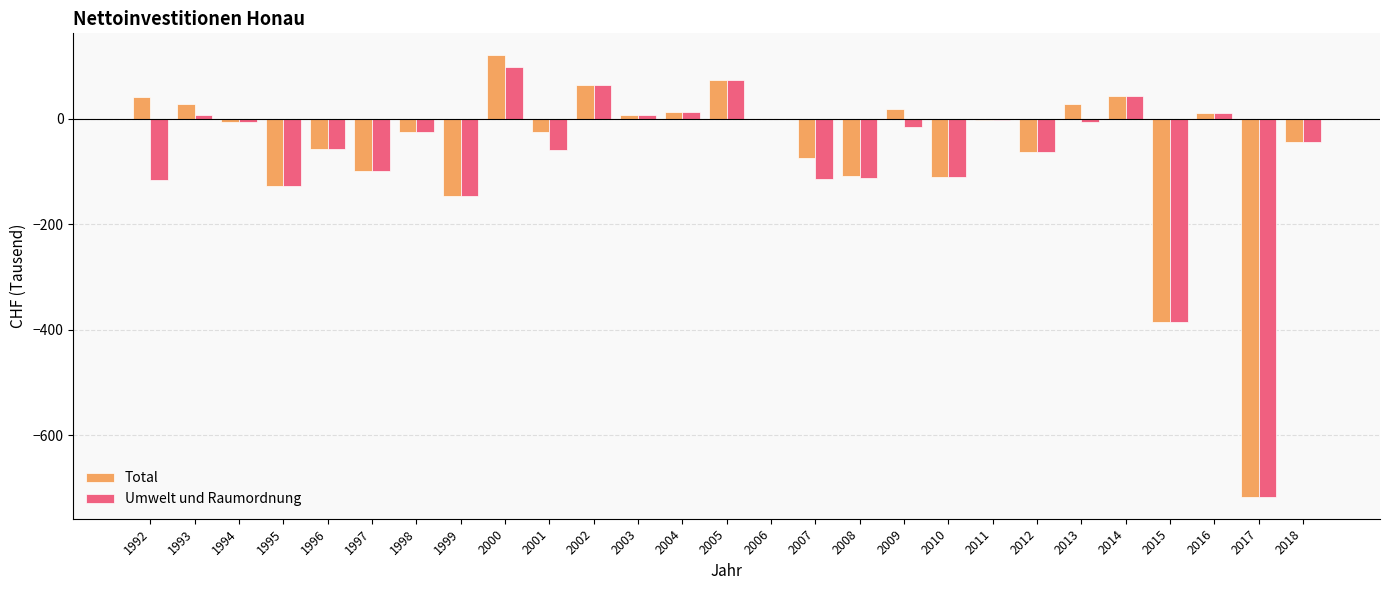

At which category is the sum across all series the highest?

2000